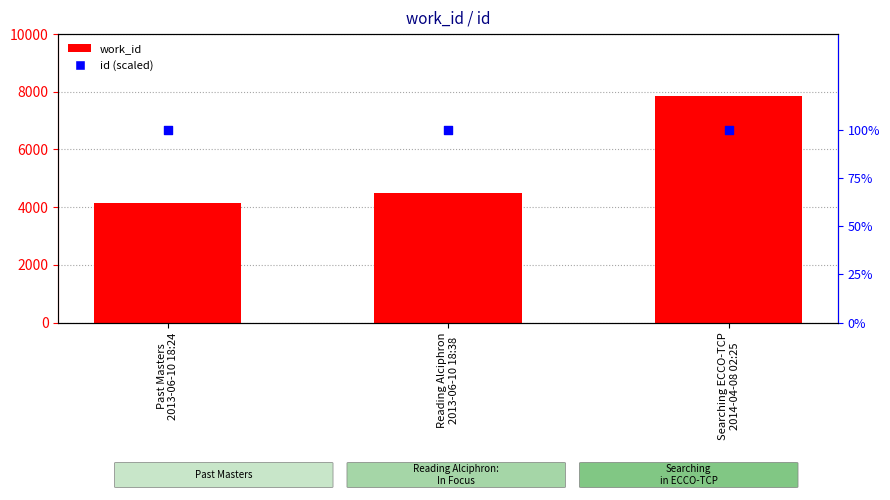

What is the total value across all series at Past Masters
2013-06-10 18:24?

4238